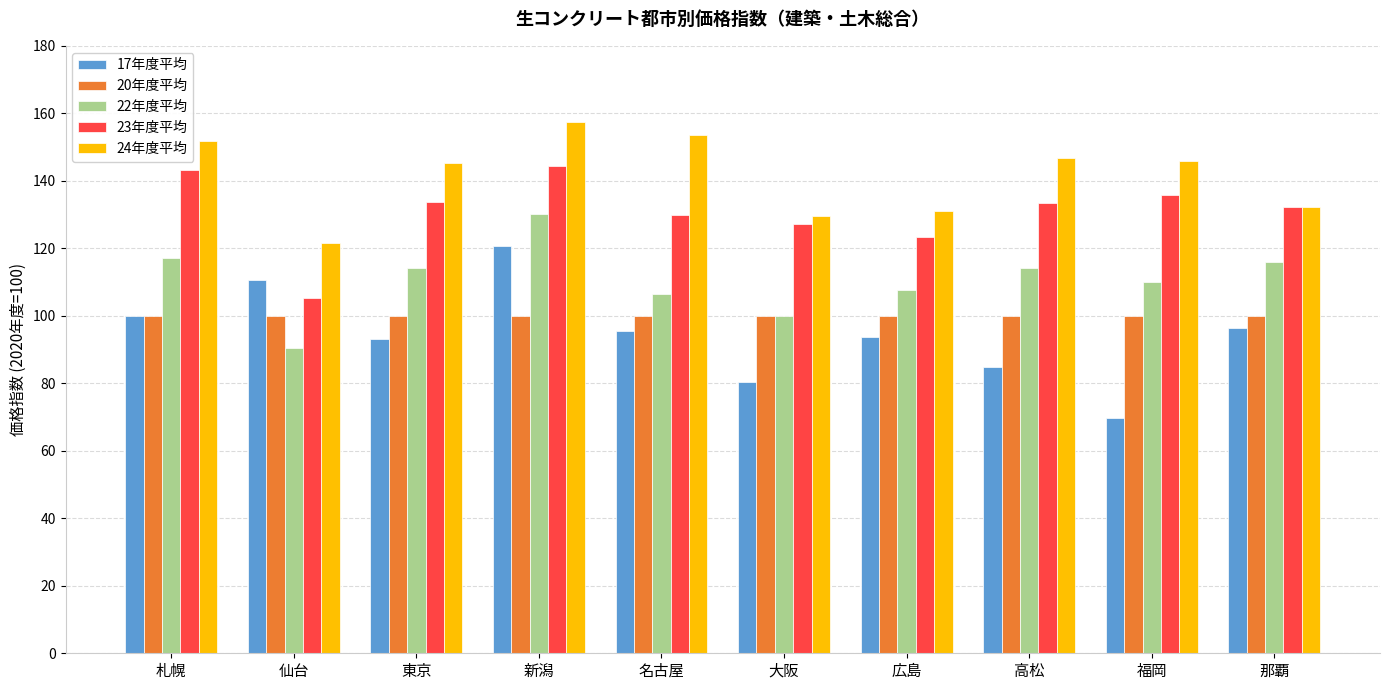

What is the difference between the maximum and minimum values in the 23年度平均 series?

39.1